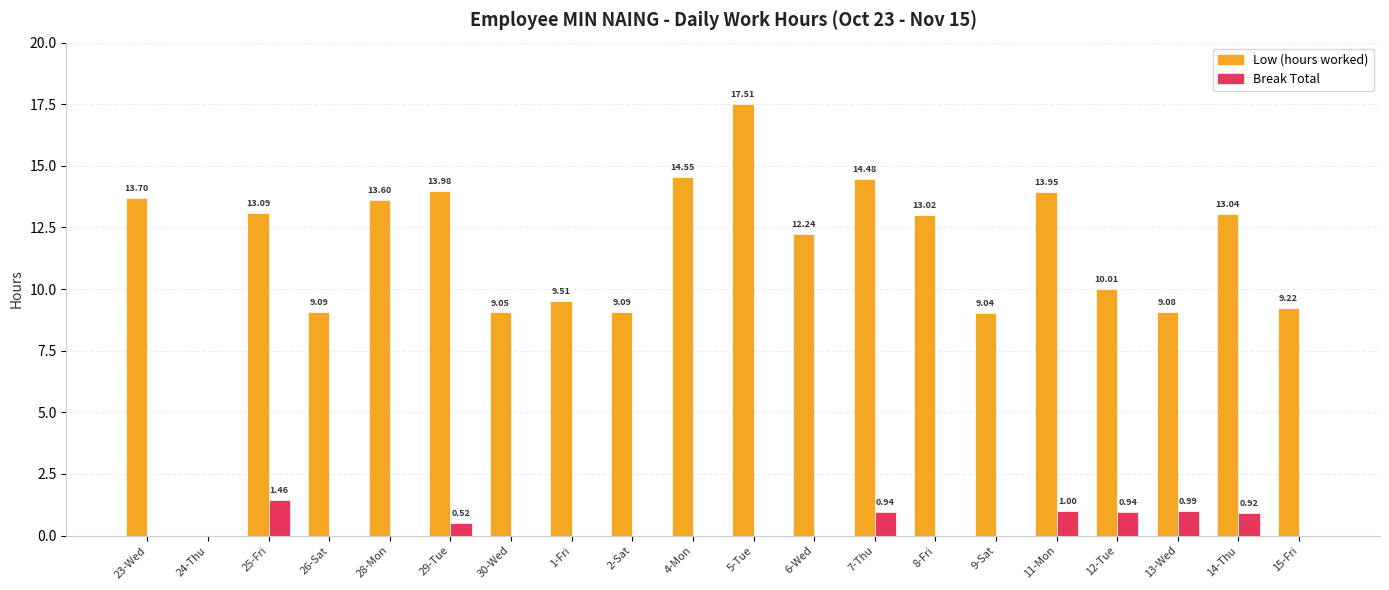

What is the total value across all series at 4-Mon?

14.6